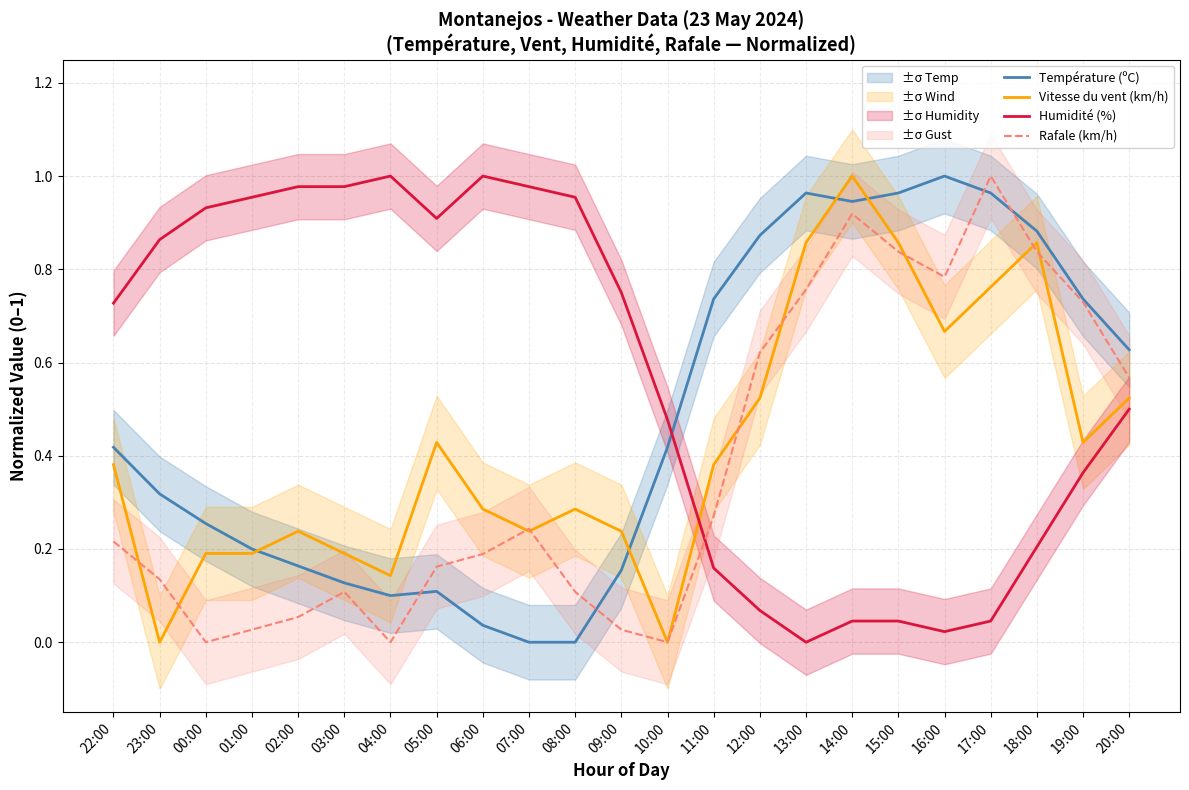

What is the difference between the maximum and minimum values in the Vitesse du vent (km/h) series?

1.0